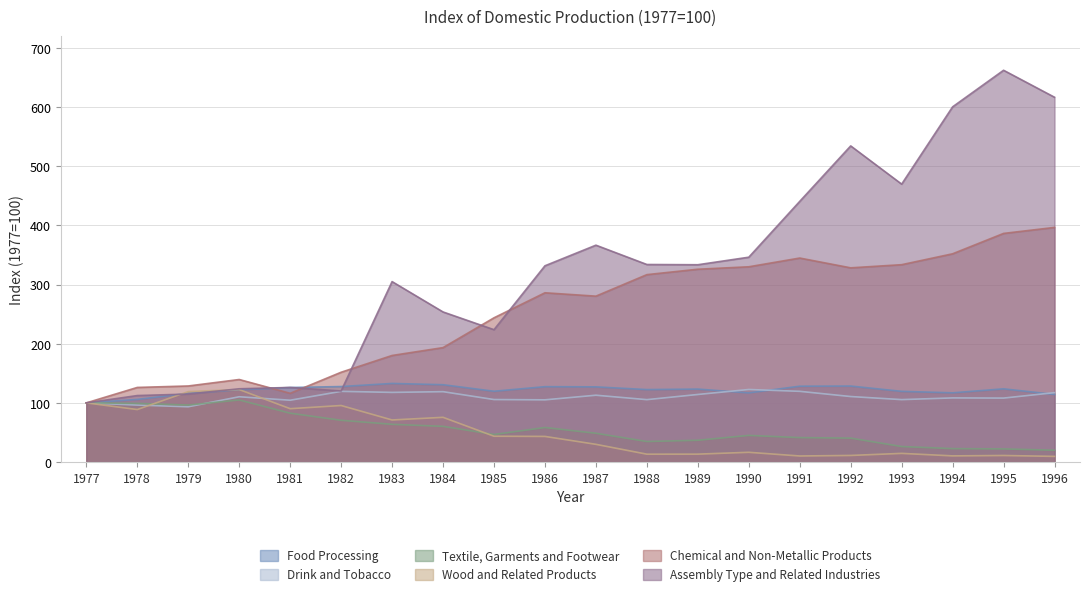

Reading left to right, list all the values displayed in this chart.

Food Processing: 1977=100.0	1978=105.8	1979=116.1	1980=122.2	1981=126.0	1982=127.6	1983=132.8	1984=130.7	1985=119.6	1986=127.4	1987=127.0	1988=122.5	1989=123.3	1990=116.8	1991=128.2	1992=128.4	1993=119.5	1994=117.0	1995=123.7	1996=114.2
Drink and Tobacco: 1977=100.0	1978=96.3	1979=93.4	1980=110.3	1981=104.5	1982=119.5	1983=117.7	1984=118.9	1985=105.6	1986=105.1	1987=112.9	1988=105.5	1989=114.2	1990=122.6	1991=119.5	1992=110.7	1993=105.5	1994=108.4	1995=108.1	1996=117.3
Textile, Garments and Footwear: 1977=100.0	1978=99.1	1979=96.3	1980=104.9	1981=82.6	1982=70.6	1983=63.8	1984=60.3	1985=46.6	1986=58.4	1987=48.7	1988=34.7	1989=36.8	1990=45.0	1991=41.3	1992=40.4	1993=26.2	1994=22.7	1995=22.2	1996=19.9
Wood and Related Products: 1977=100.0	1978=88.7	1979=119.0	1980=122.5	1981=90.2	1982=95.5	1983=71.1	1984=75.6	1985=43.6	1986=43.3	1987=29.9	1988=13.3	1989=13.4	1990=16.5	1991=10.2	1992=11.2	1993=14.7	1994=10.4	1995=11.1	1996=9.6
Chemical and Non-Metallic Products: 1977=100.0	1978=126.1	1979=128.6	1980=139.5	1981=116.2	1982=151.8	1983=180.1	1984=193.4	1985=243.7	1986=286.0	1987=280.3	1988=316.7	1989=325.8	1990=329.9	1991=344.7	1992=328.2	1993=333.5	1994=351.9	1995=386.3	1996=396.5
Assembly Type and Related Industries: 1977=100.0	1978=112.4	1979=114.8	1980=123.8	1981=126.0	1982=120.1	1983=304.9	1984=253.6	1985=223.7	1986=331.6	1987=366.4	1988=333.8	1989=333.4	1990=346.1	1991=440.5	1992=534.2	1993=469.6	1994=600.2	1995=662.0	1996=616.4